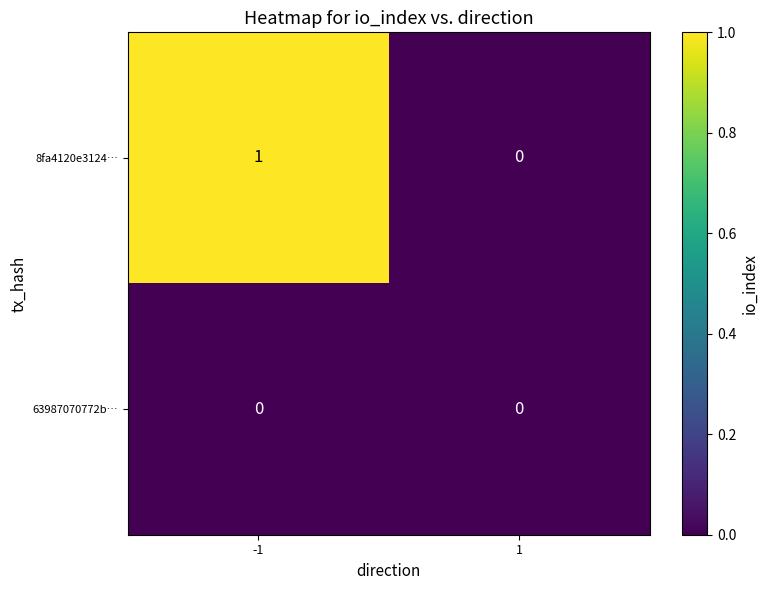

Which series changed the most between -1 and 1?

8fa4120e3124…